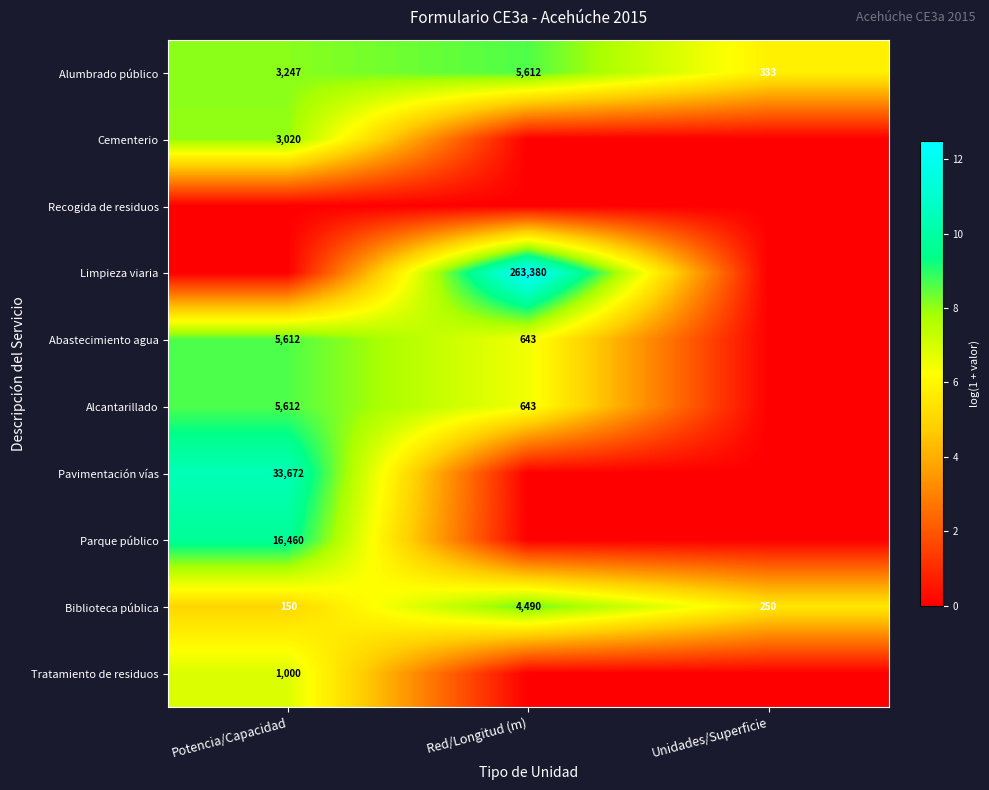

At which label is Biblioteca pública closest to 2320?

Unidades/Superficie